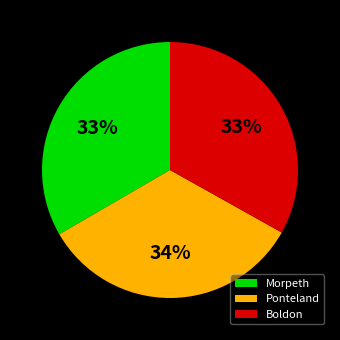

Is it true that Boldon is 46% of the pie?

False